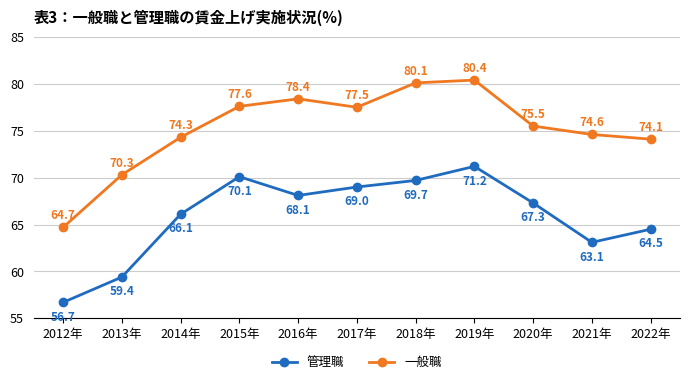

Rank the series by their maximum value, from highest to lowest.

一般職, 管理職